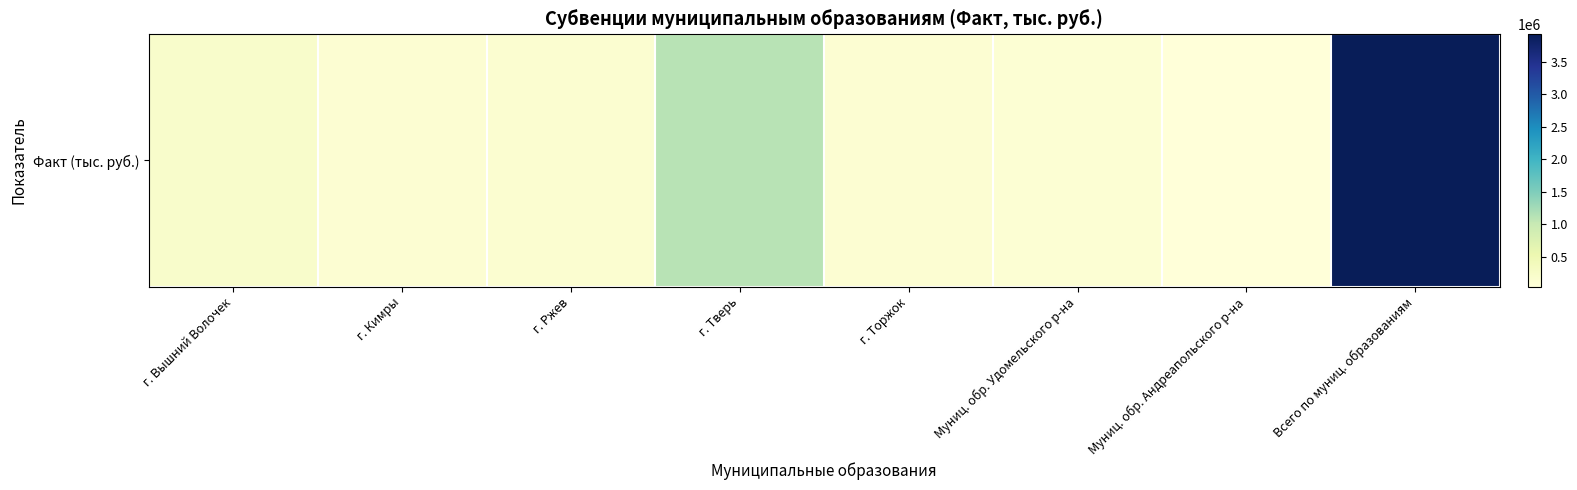

The value at г. Торжок is 119367.7. True or false?

True